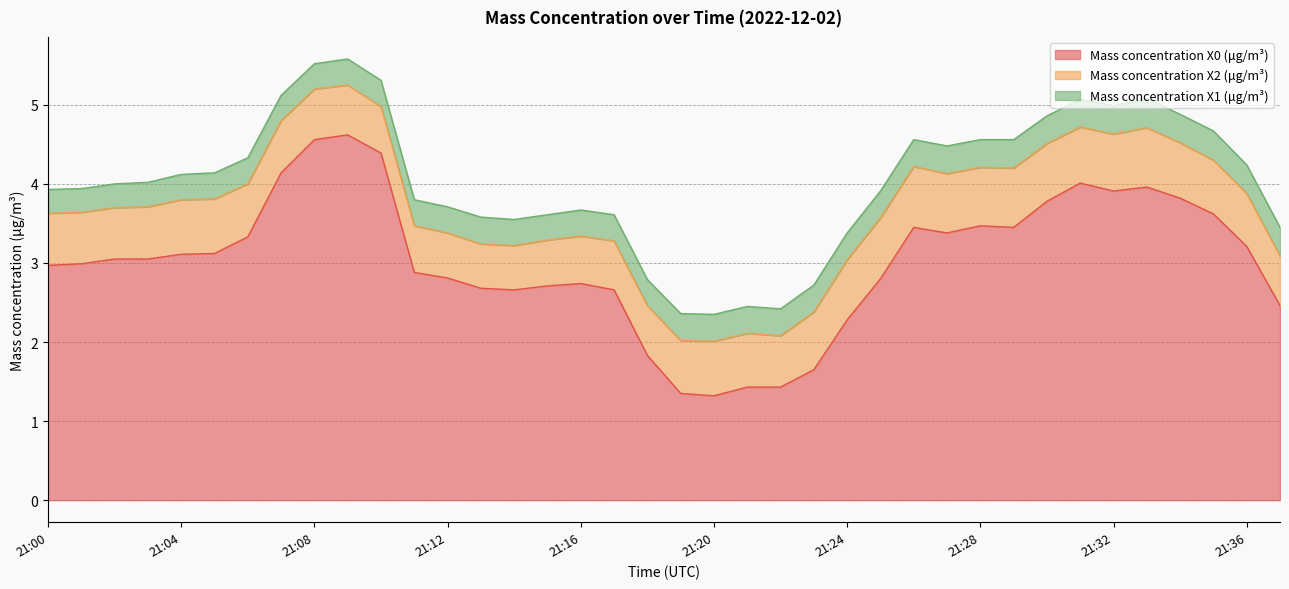

Where is Mass concentration X0 (μg/m³) nearest to the value 2?

21:18